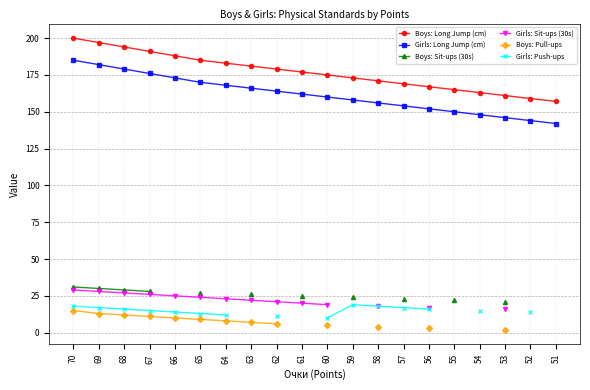

True or false: Boys: Long Jump (cm) and Girls: Push-ups intersect in this chart.

False